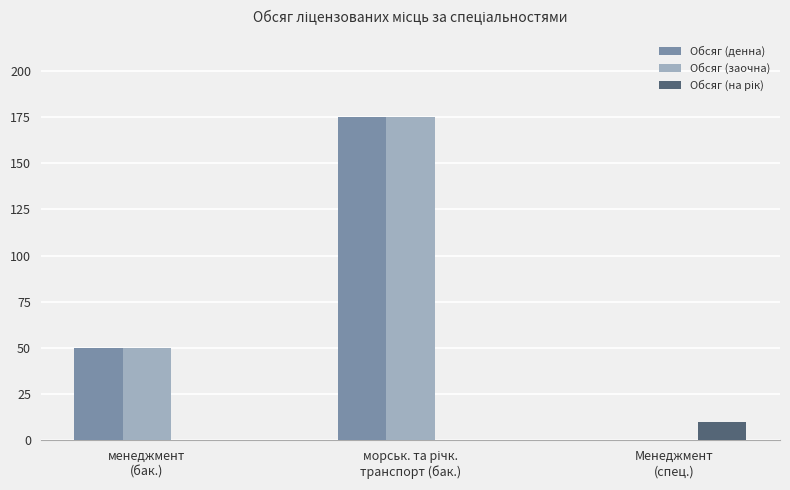

What is the highest value of the Обсяг (денна) series?

175